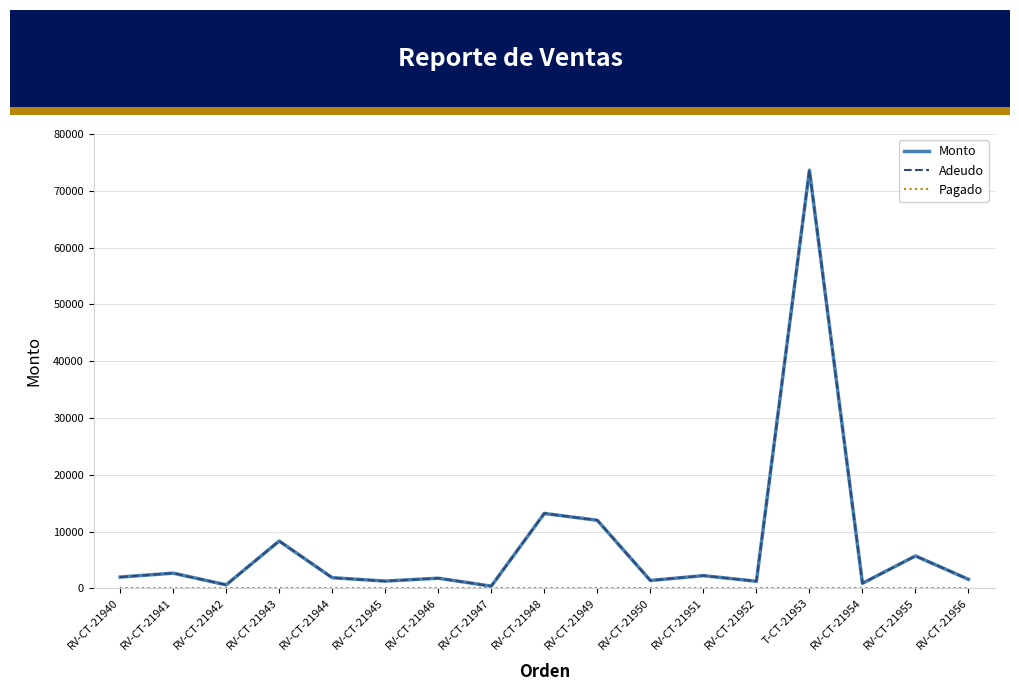

Rank the series by their maximum value, from lowest to highest.

Pagado, Monto, Adeudo